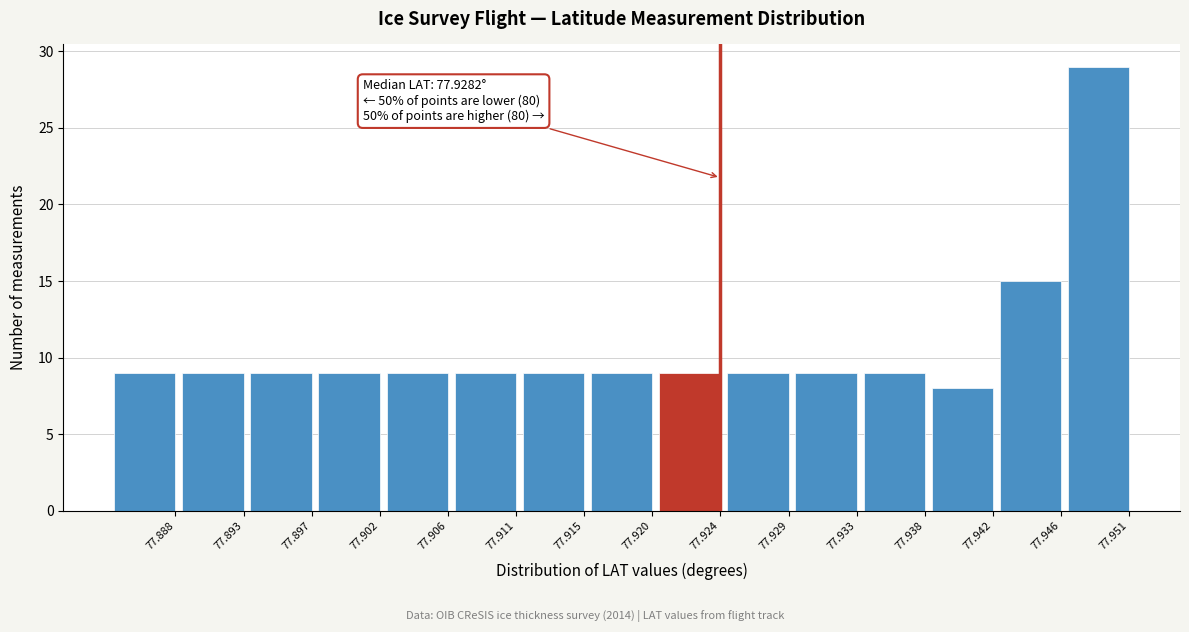

Reading right to left, what are all the values shown in this chart?

77.951=29	77.946=15	77.942=8	77.938=9	77.933=9	77.929=9	77.924=9	77.920=9	77.915=9	77.911=9	77.906=9	77.902=9	77.897=9	77.893=9	77.888=9